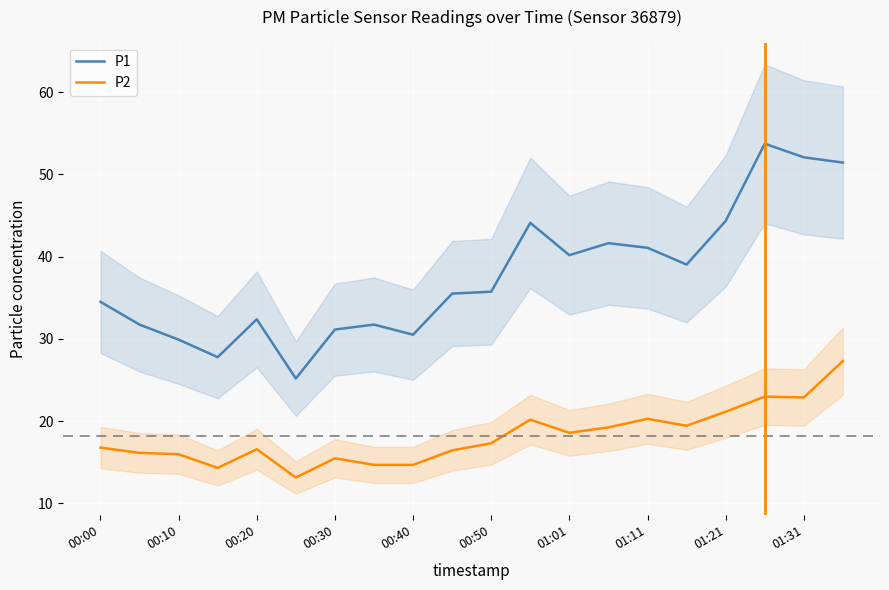

The value of P1 at 00:50 is 11.5. True or false?

False